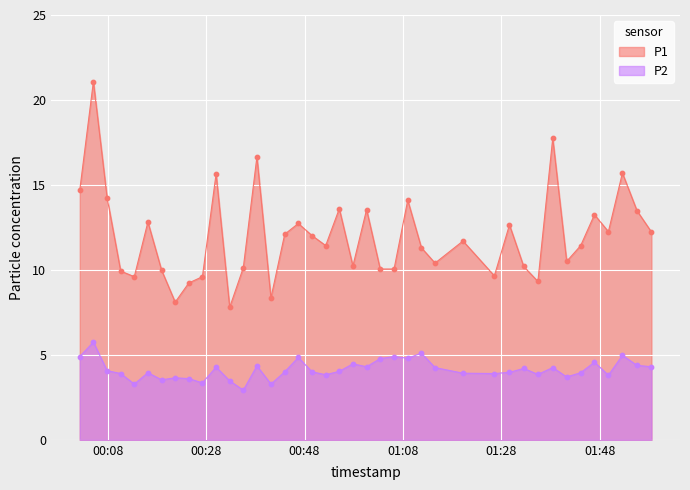

Which series has the largest total across all categories?

P1